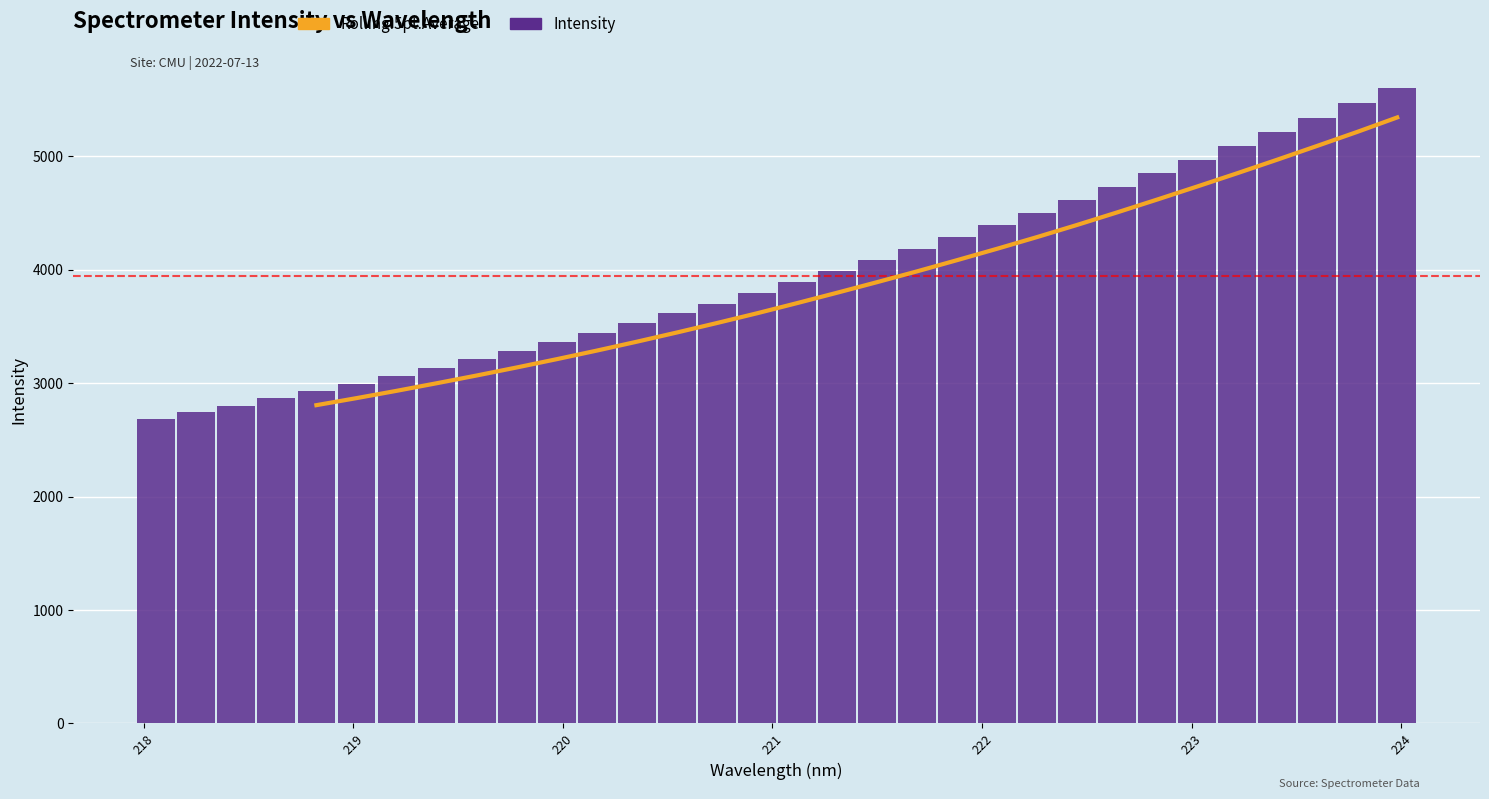

Approximately how many times larger is the value at 221.3083 compared to 220.9264?

1.1